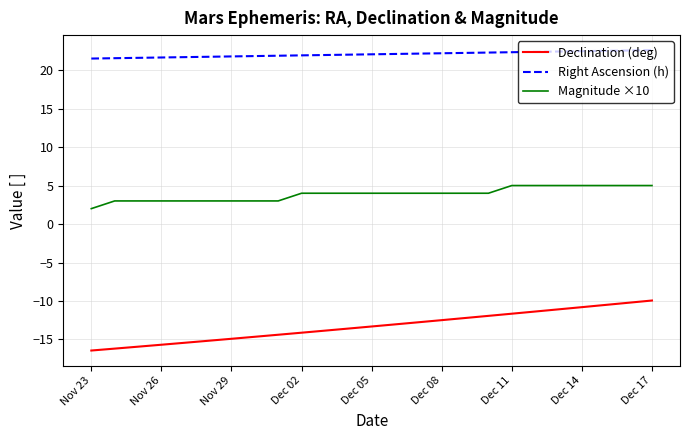

List the series in order of their peak value, highest first.

Right Ascension (h), Magnitude ×10, Declination (deg)